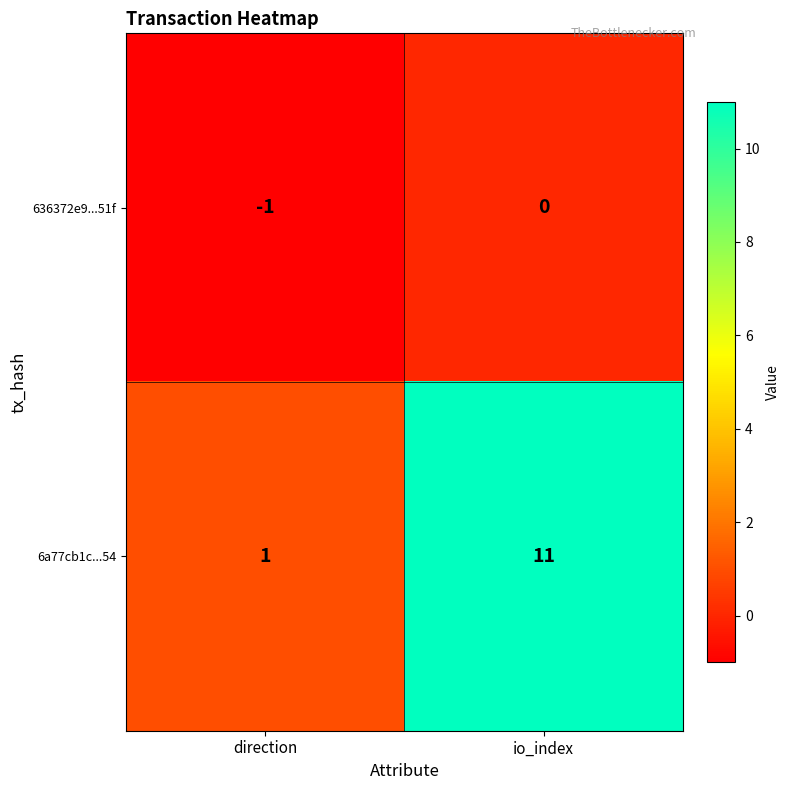

Where is 636372e9...51f nearest to the value 0?

io_index